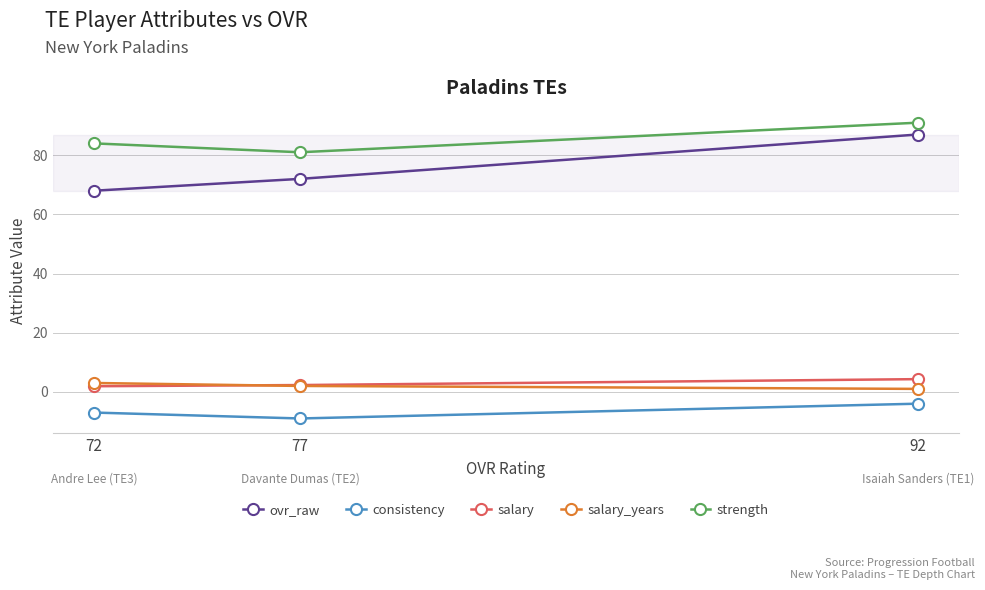

The value of salary_years at 92 is 1.0. True or false?

True